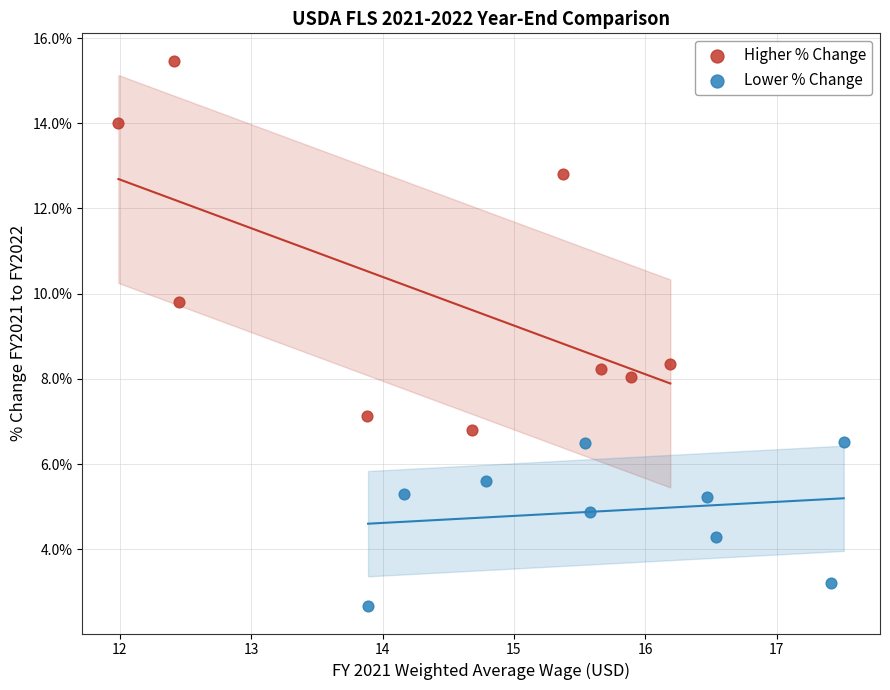

Which series reaches the minimum Y coordinate?

Lower % Change